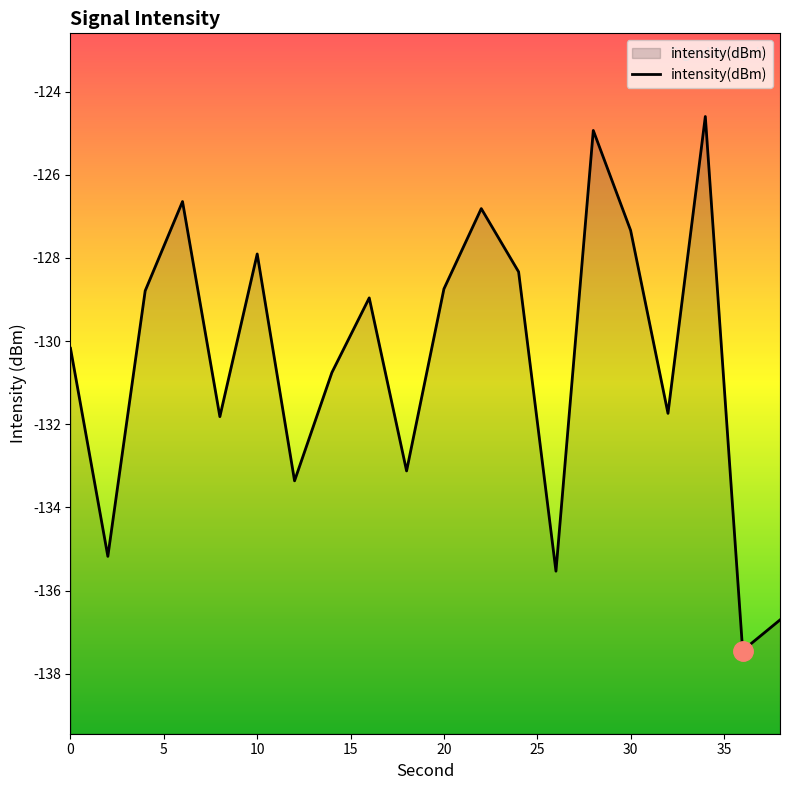

The value at 0 is -130.2. True or false?

True